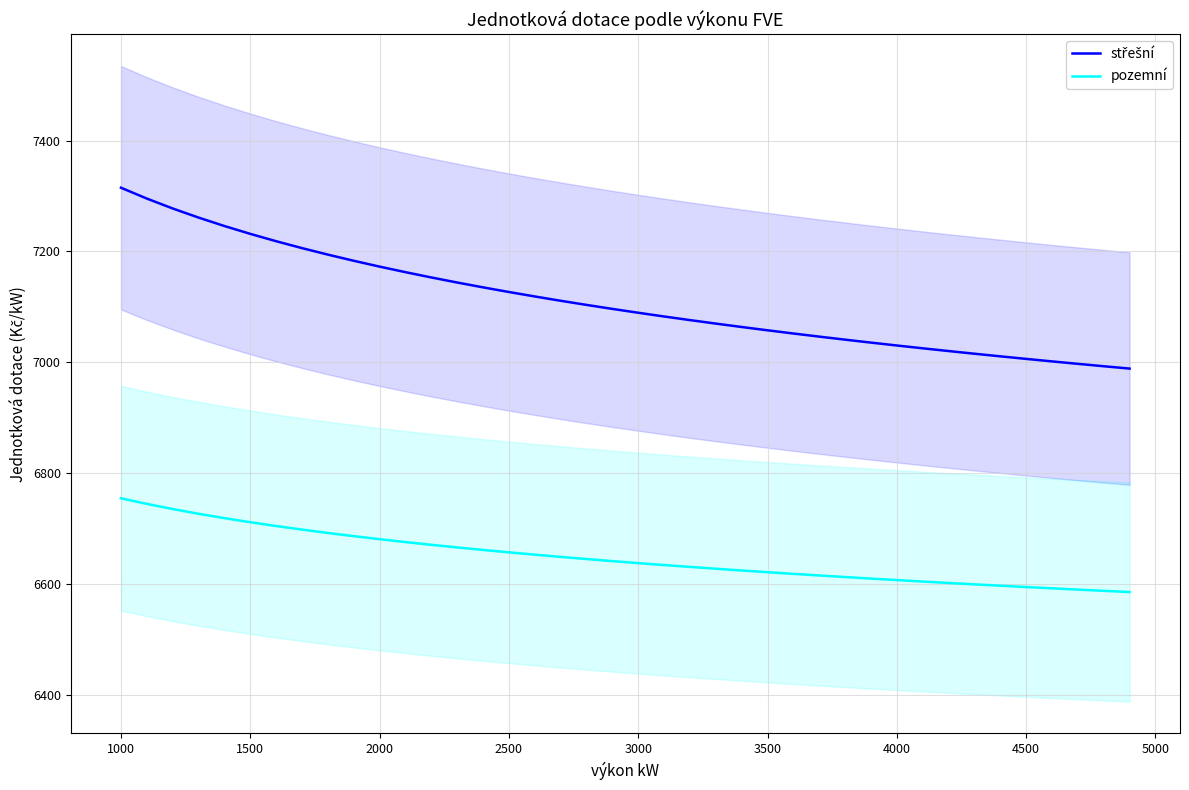

Does the chart have visible grid lines?

Yes